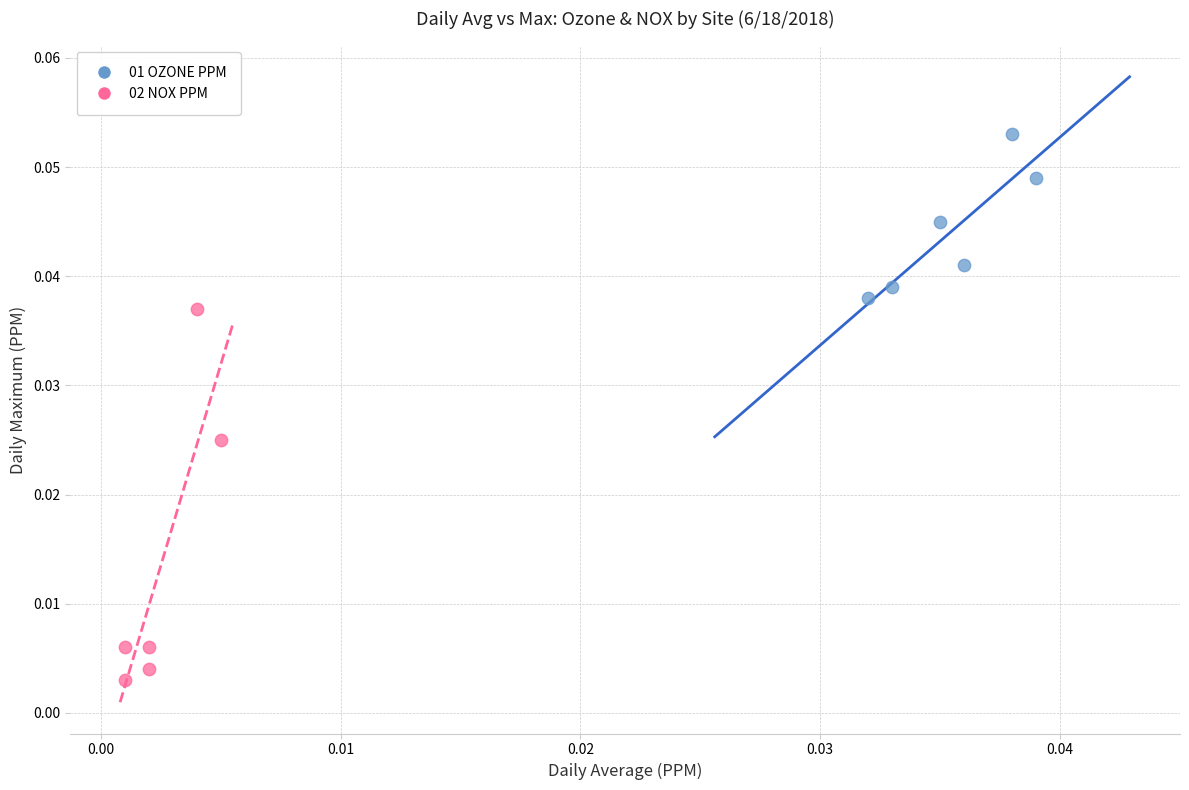

Which series has the widest spread of Y values?

02 NOX PPM